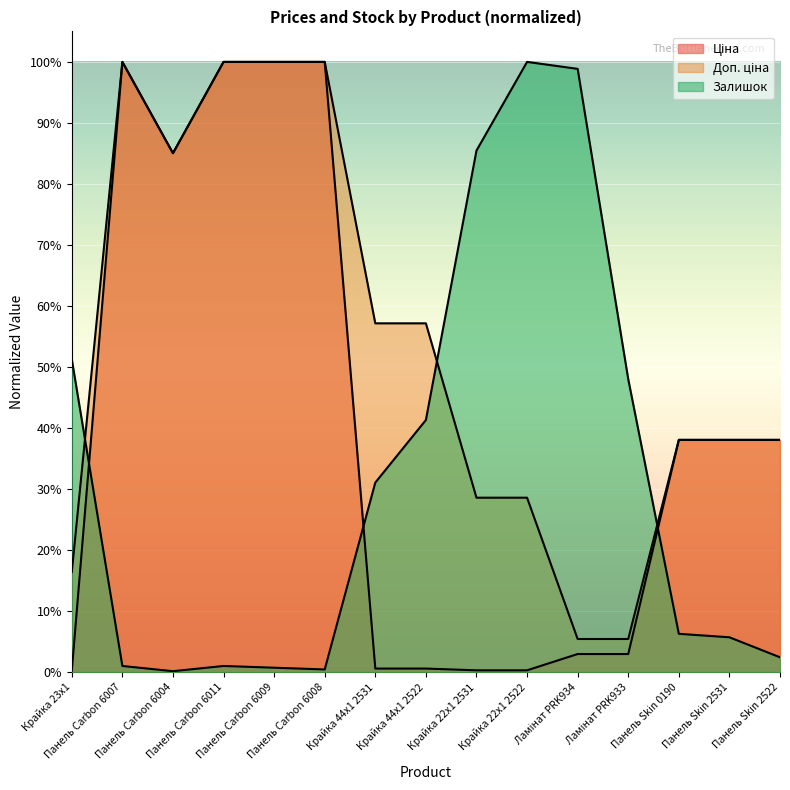

What is the average value of the Залишок series?

31.6